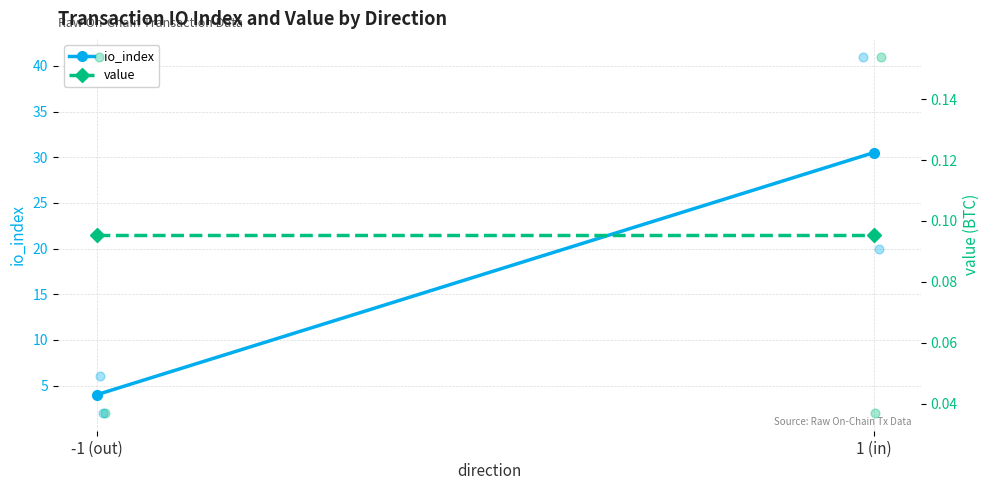

At which category is the sum across all series the highest?

1 (in)